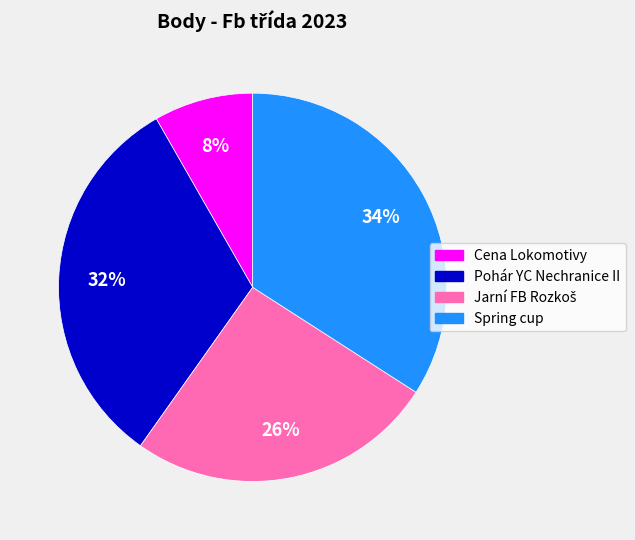

True or false: Cena Lokomotivy accounts for 8% of the total.

True